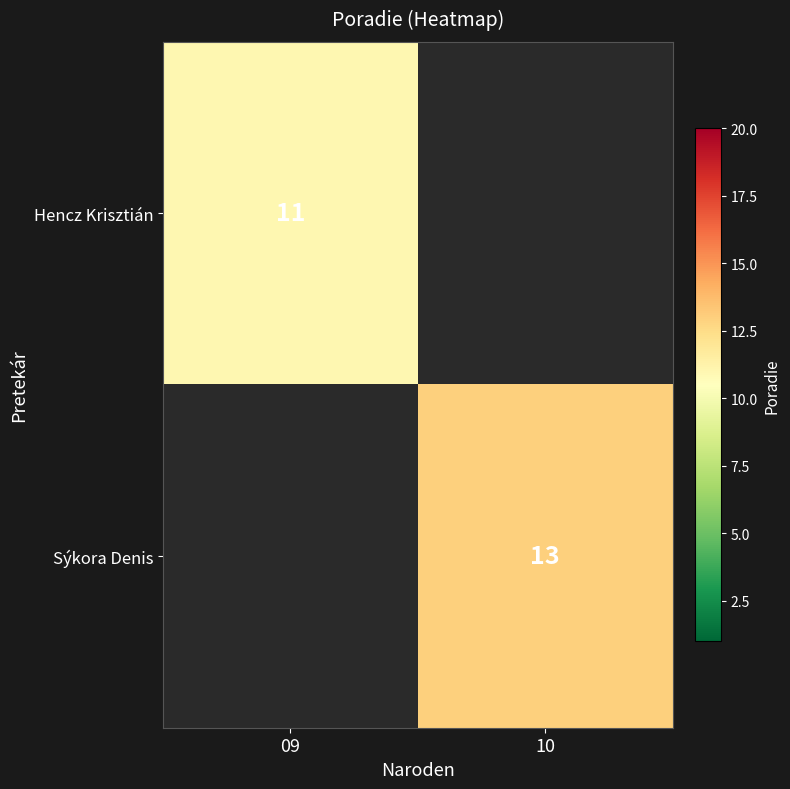

Is it true that Hencz Krisztián equals 11 at 09?

True